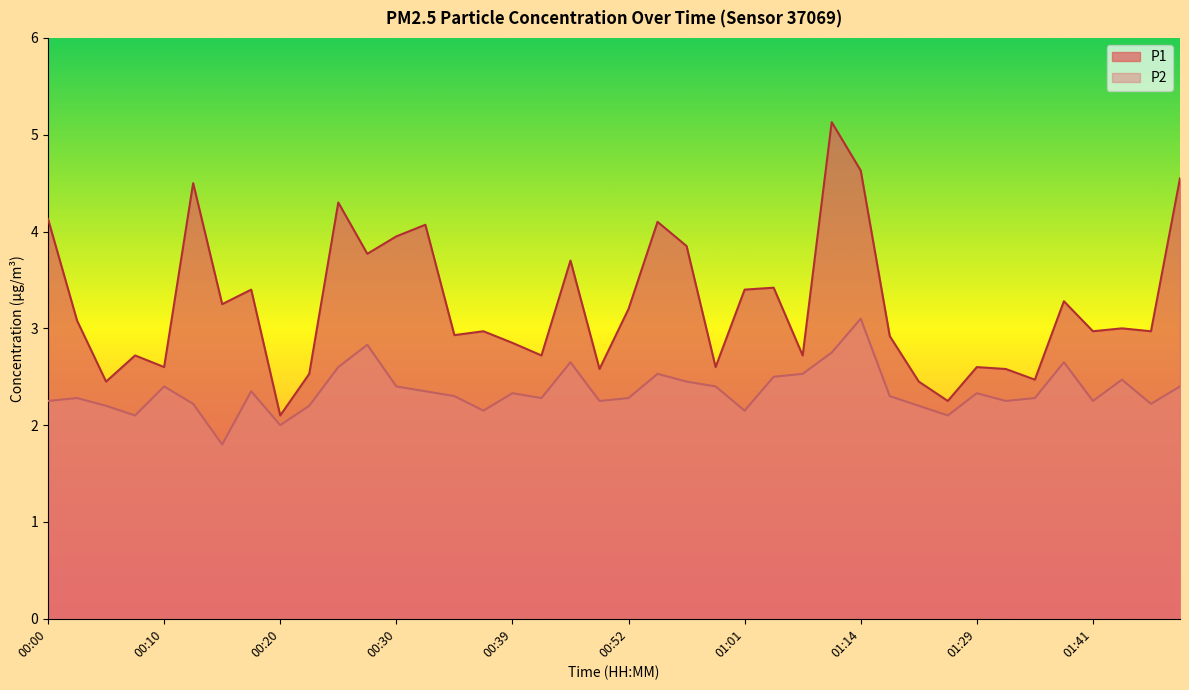

How many interior local valleys does the P2 series have?

11